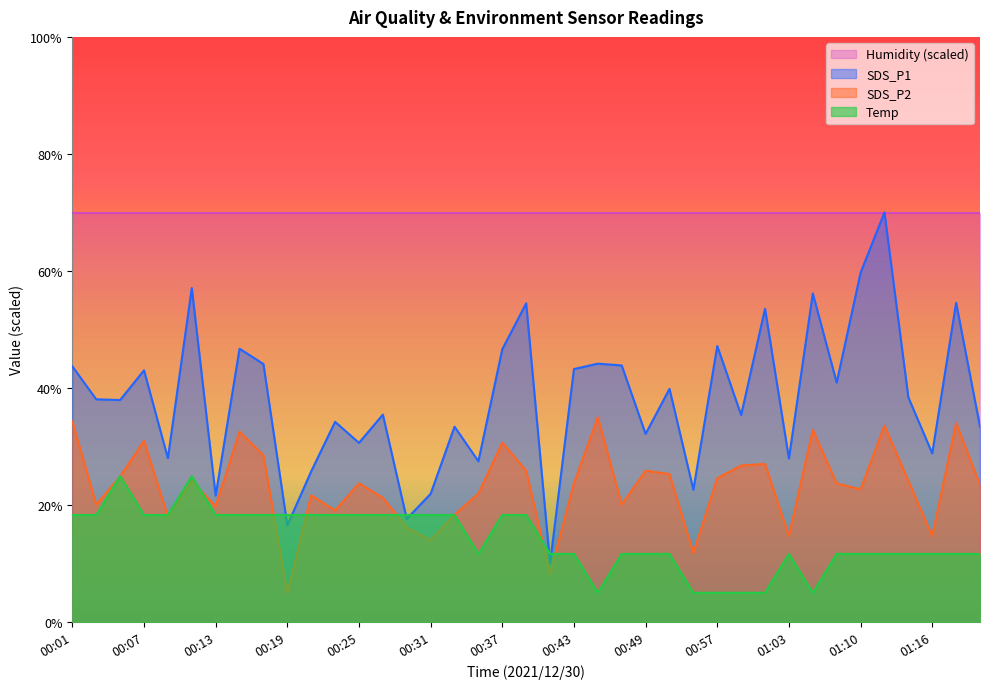

List the labels in order of Temp value, smallest first.

00:45, 00:55, 00:57, 00:59, 01:01, 01:05, 00:35, 00:41, 00:43, 00:47, 00:49, 00:53, 01:03, 01:07, 01:10, 01:12, 01:14, 01:16, 01:18, 01:20, 00:01, 00:03, 00:07, 00:09, 00:13, 00:15, 00:17, 00:19, 00:21, 00:23, 00:25, 00:27, 00:29, 00:31, 00:33, 00:37, 00:39, 00:05, 00:11